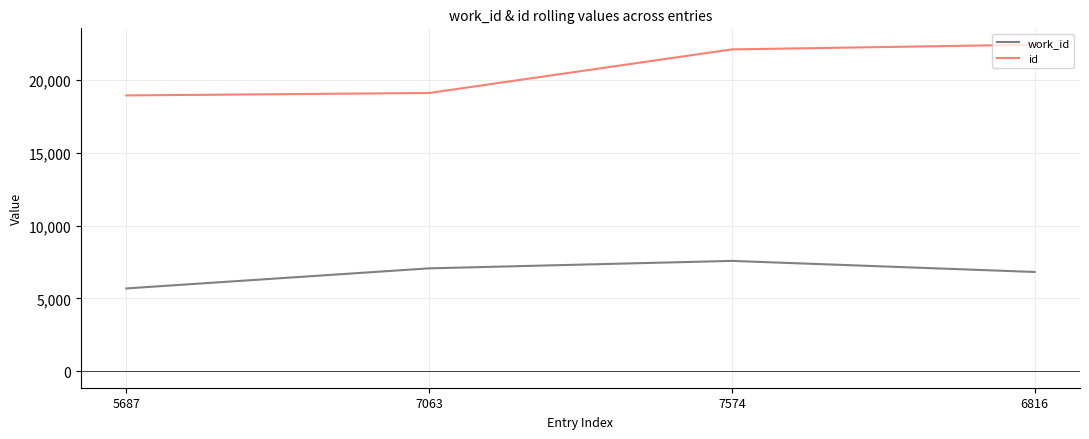

True or false: work_id and id cross at least once.

False